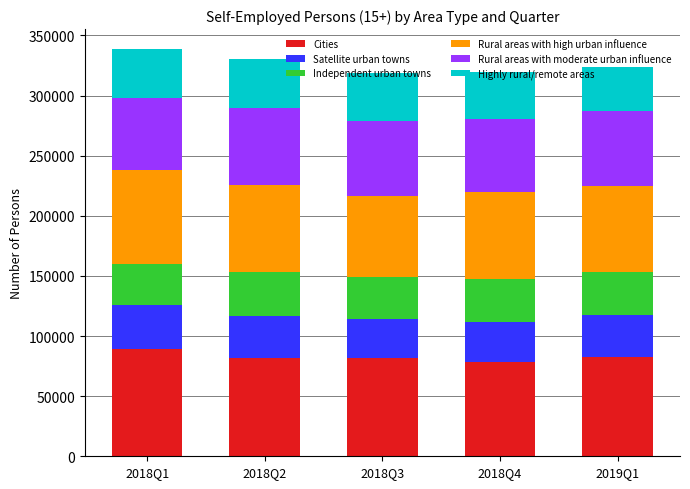

What is the lowest value of the Cities series?

78400